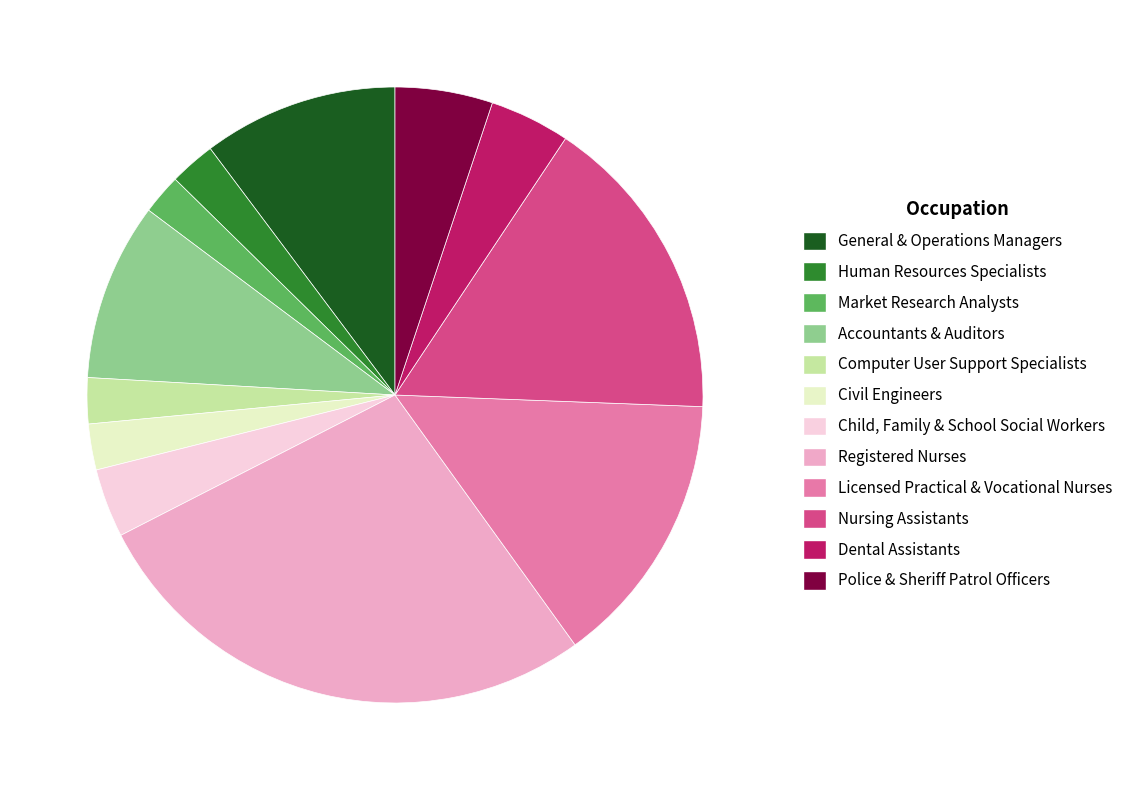

Is there a majority slice in this chart?

No